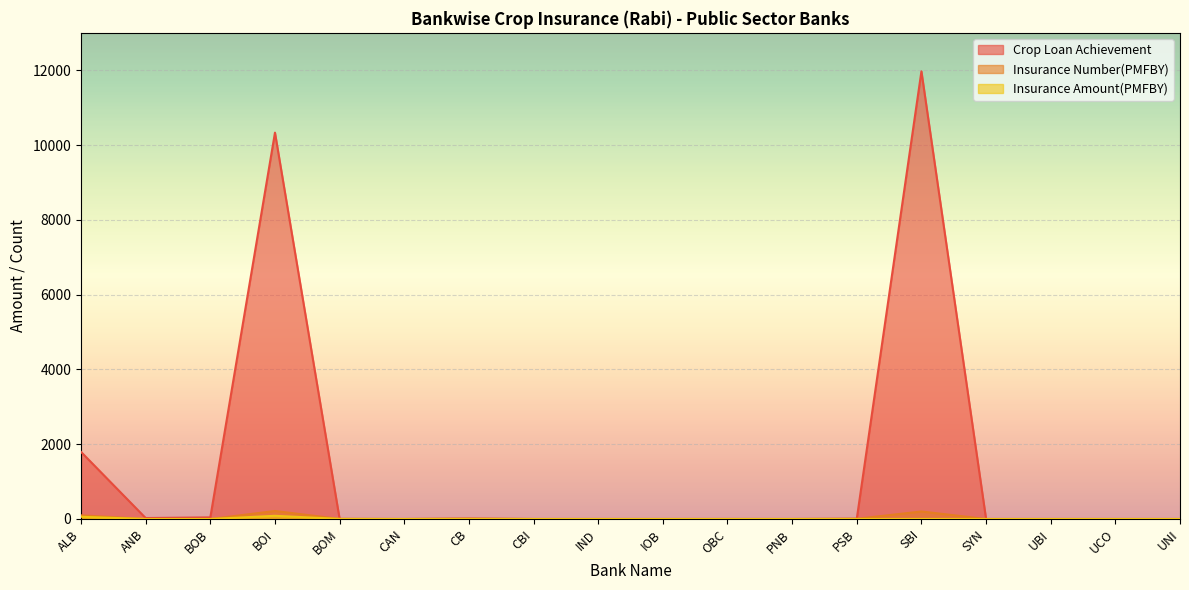

What are all the series names shown in the legend?

Crop Loan Achievement, Insurance Number(PMFBY), Insurance Amount(PMFBY)